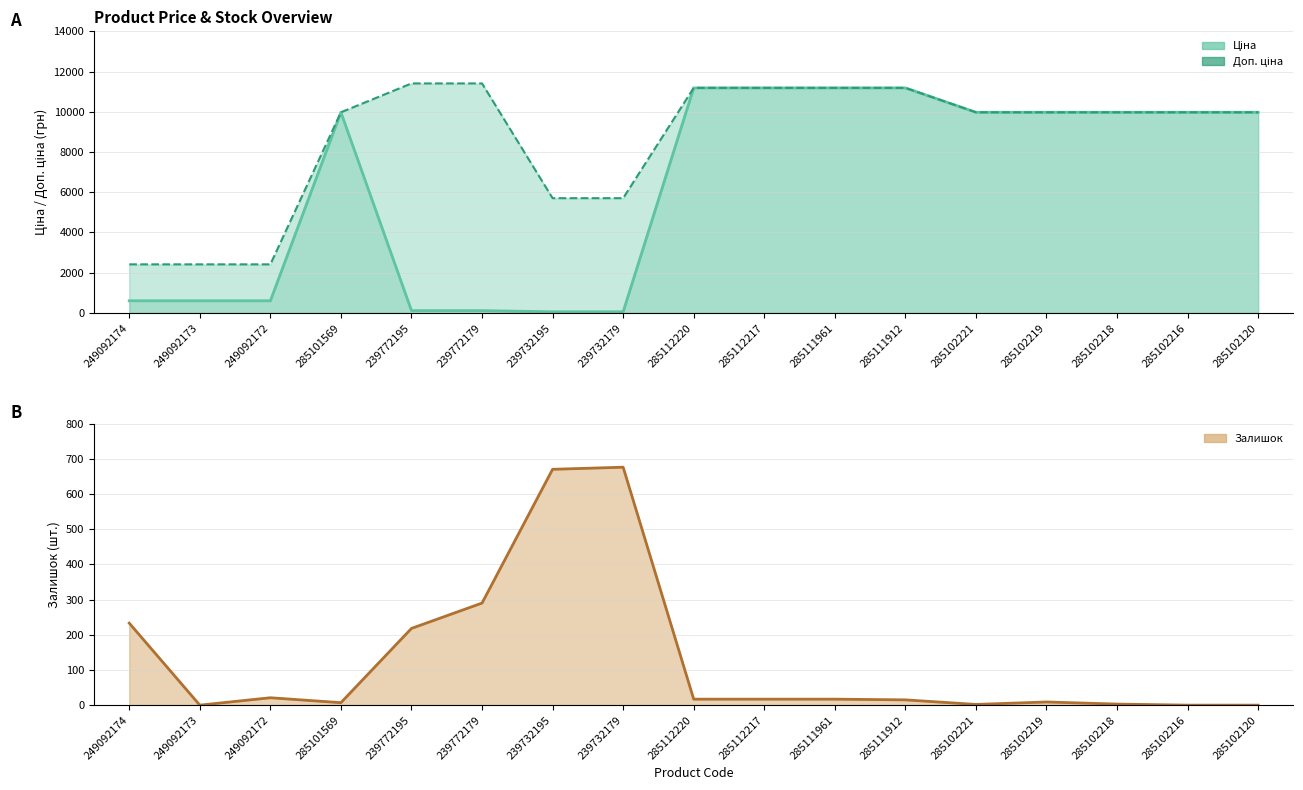

What position from the right is 239772179?

12